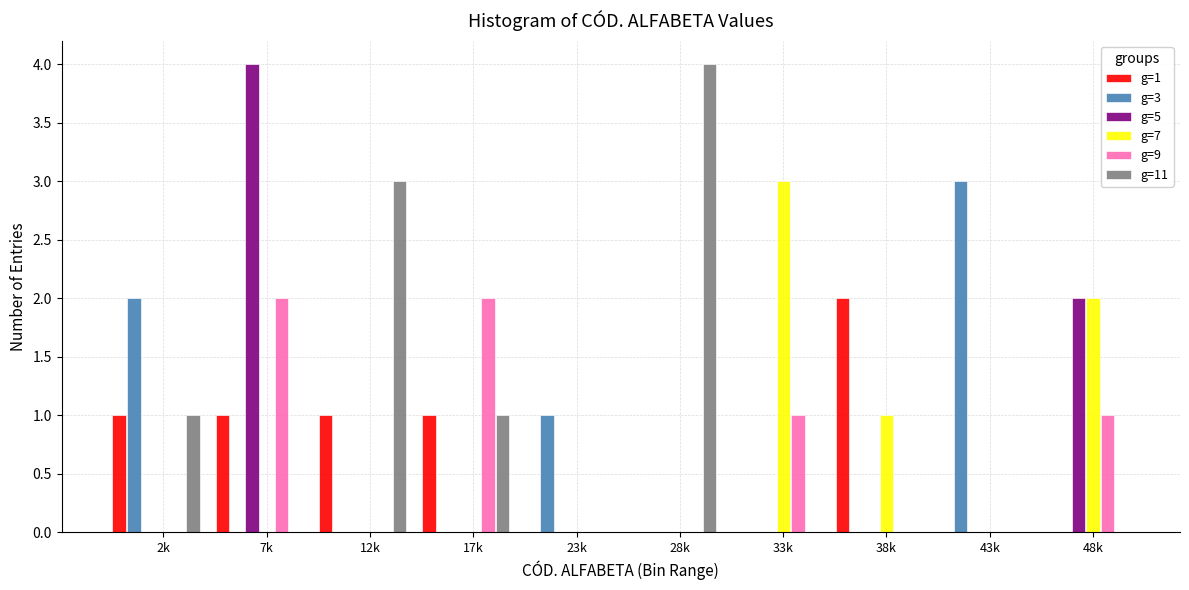

Is it true that g=11 equals 0 at 33k?

True